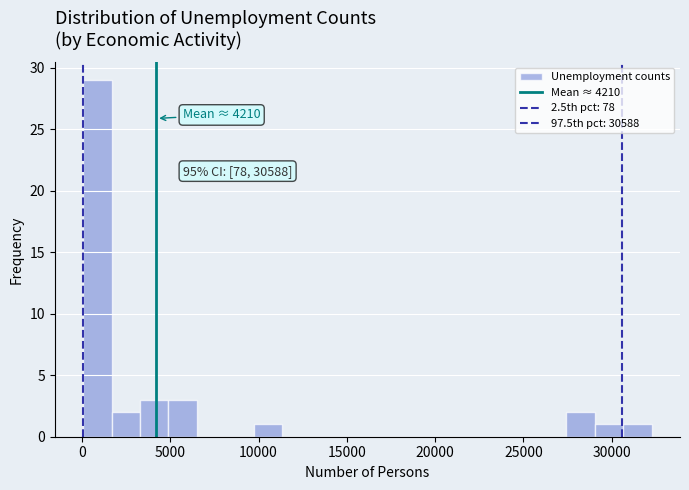

Around what value on the x-axis is the tallest bar? Give the approximate position of its centre, as read against the axis.

1000